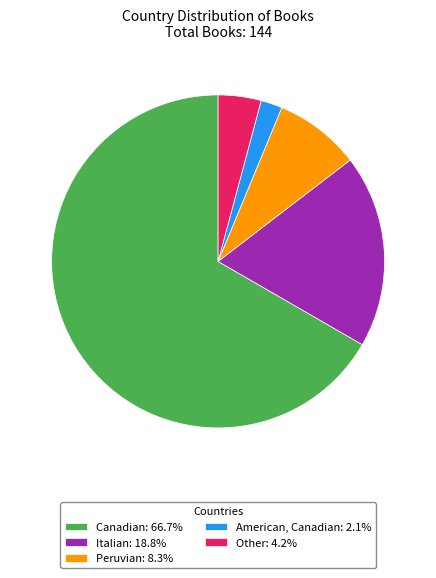

Between Peruvian and American, Canadian, which is larger?

Peruvian